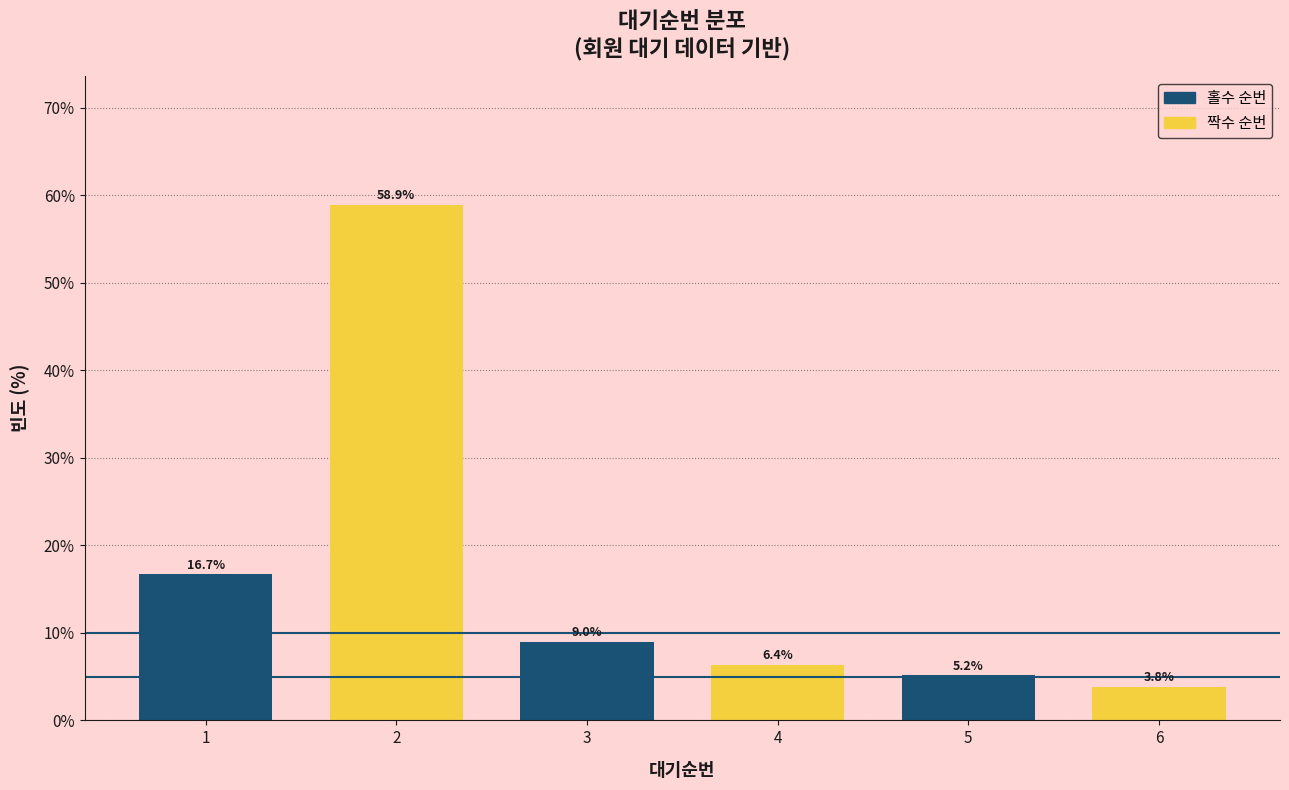

Reading right to left, extract all data points from this chart.

6=3.8	5=5.2	4=6.4	3=9.0	2=58.9	1=16.7